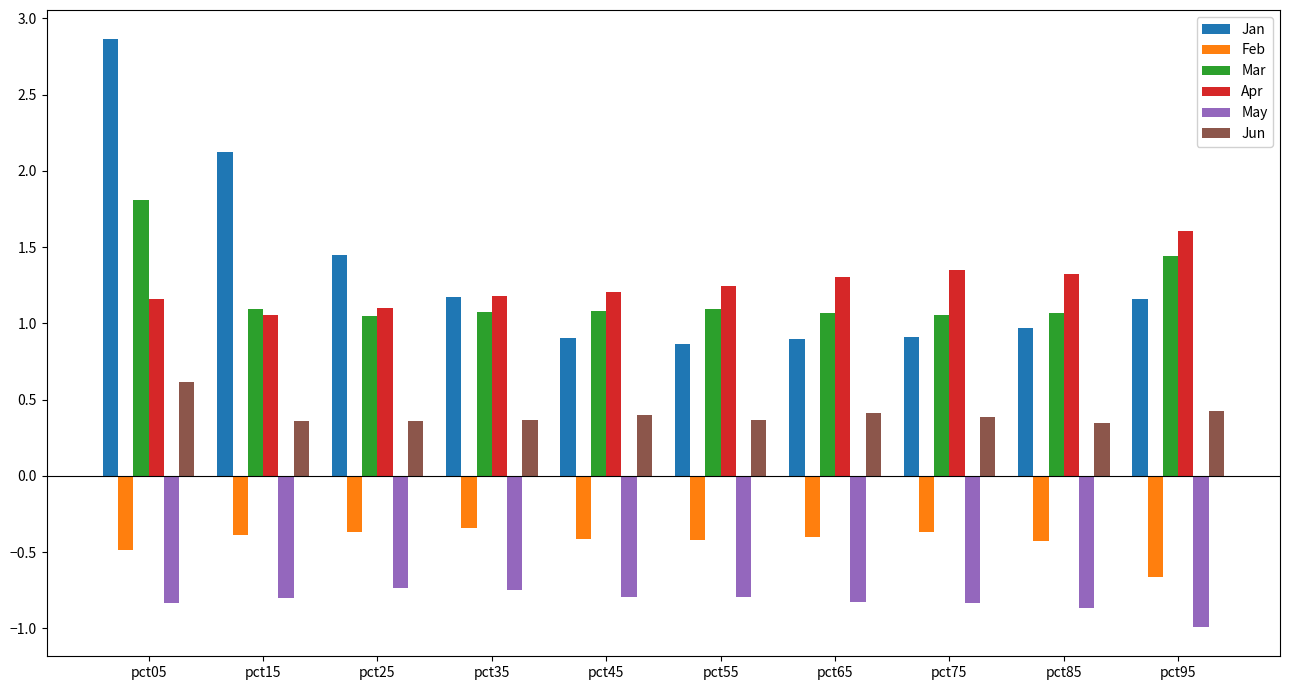

How many groups of bars are there?

10